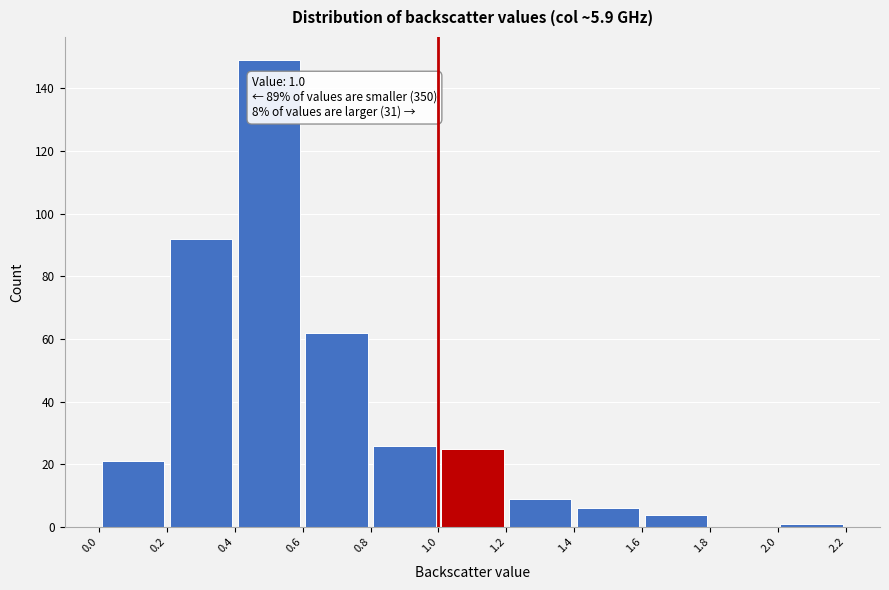

Over which range of the x-axis is the bar tallest?

0.4 to 0.6